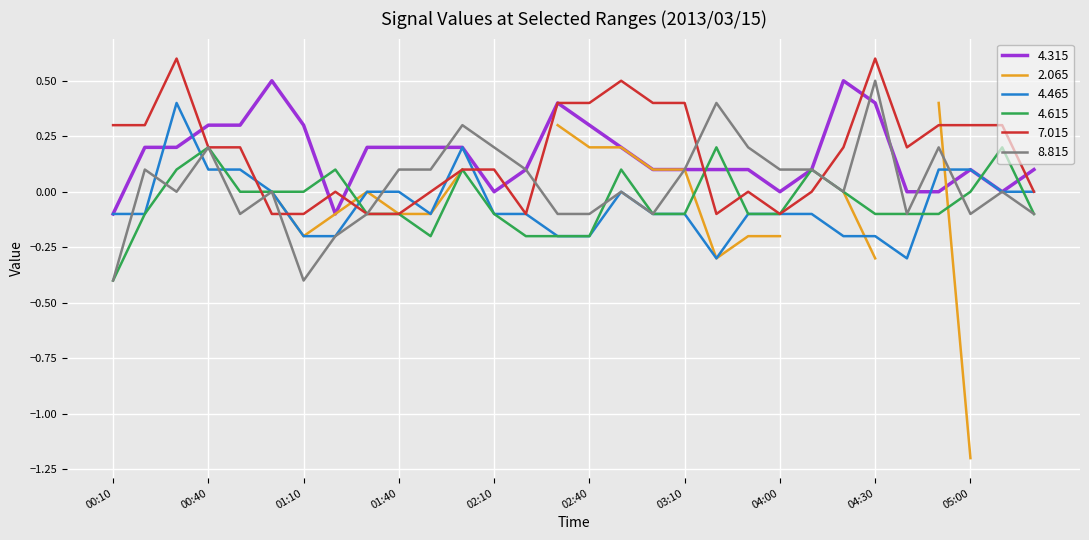

The 7.015 series shows 0.3 at 00:10. True or false?

True